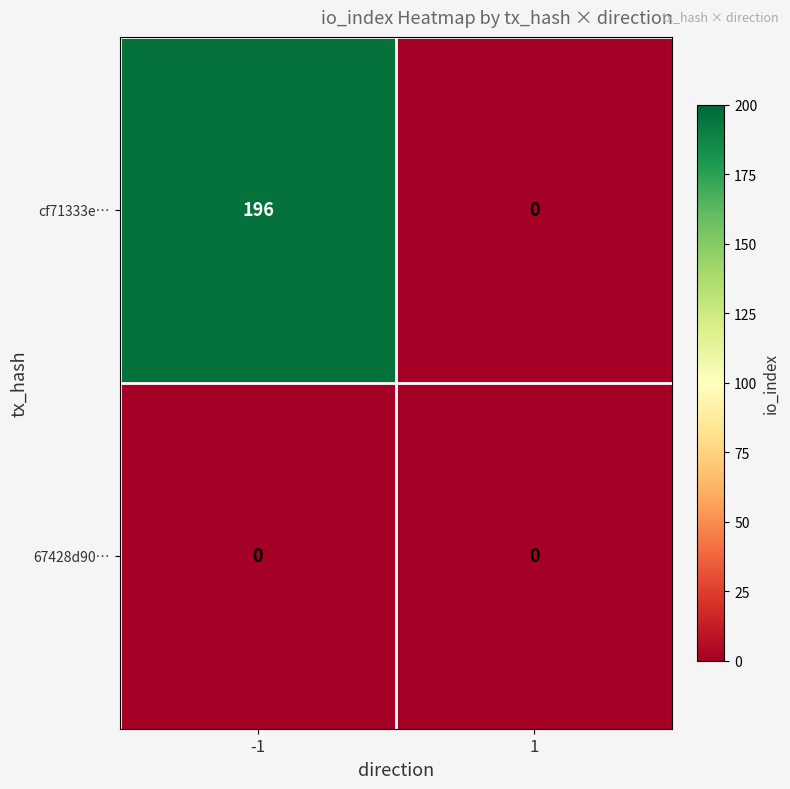

The value of cf71333e… at -1 is 105. True or false?

False